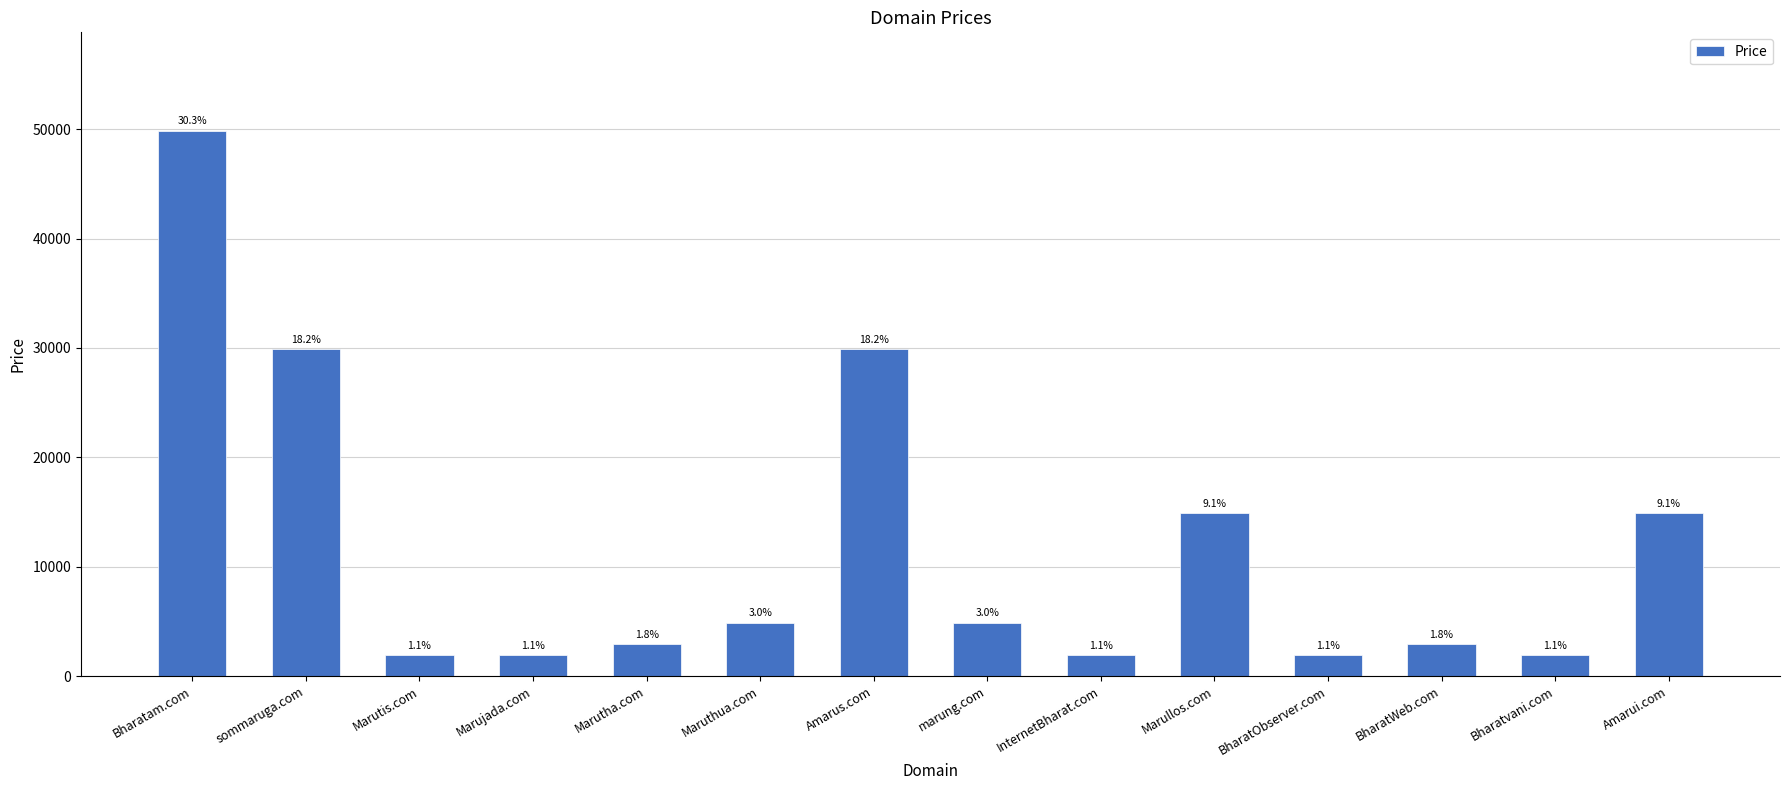

How many bars are there in total?

14